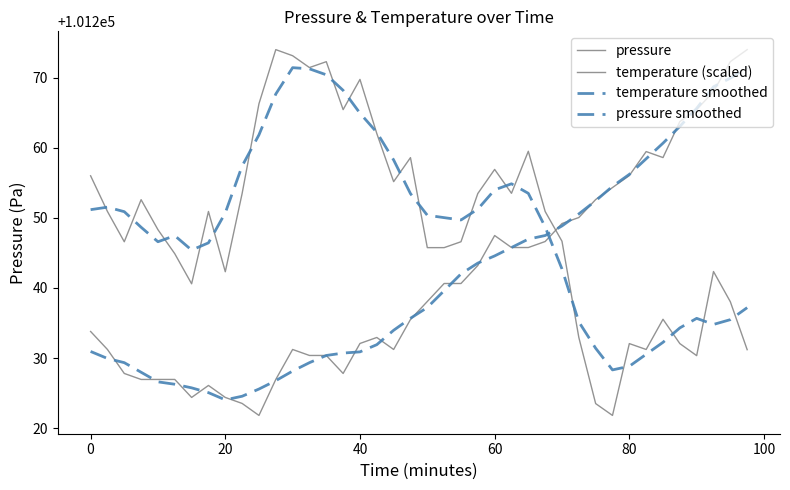

Rank the series by their maximum value, from lowest to highest.

pressure smoothed, temperature smoothed, pressure, temperature (scaled)